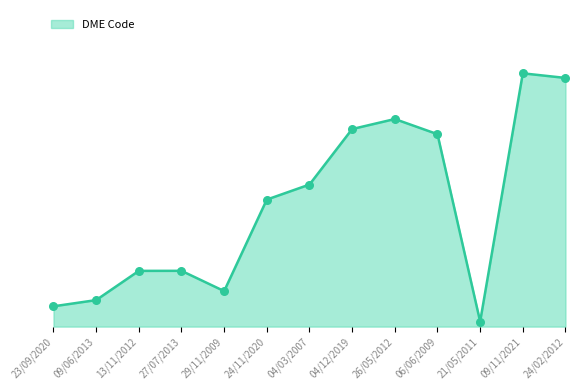

Between 06/06/2009 and 09/11/2021, which is larger?

09/11/2021